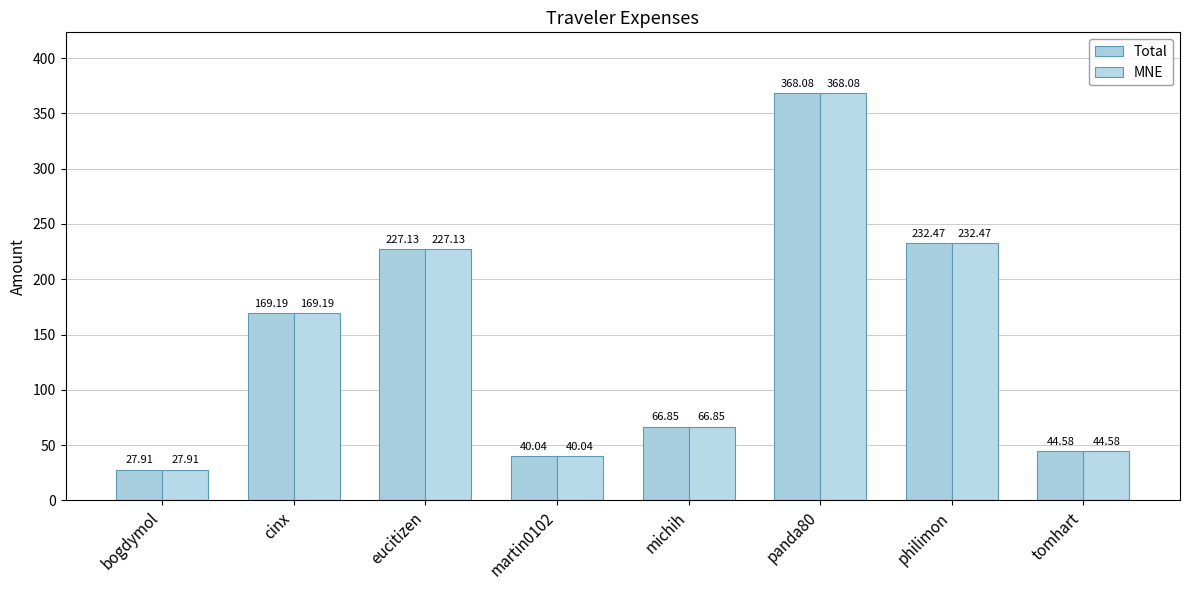

Is it true that MNE equals 169.2 at cinx?

True